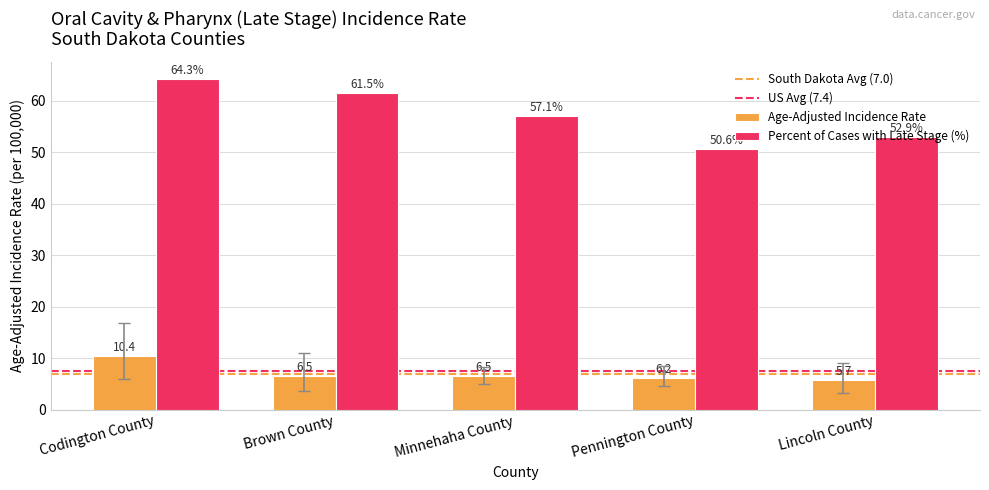

What is the difference between the highest and lowest values at Codington County?

53.9